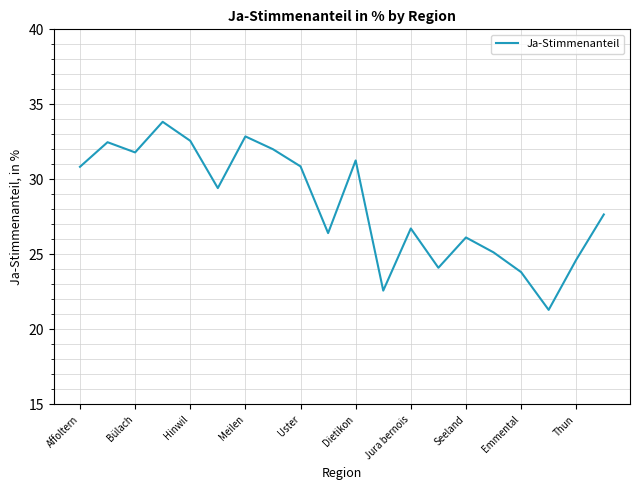

What is the difference between the maximum and minimum values?

12.5